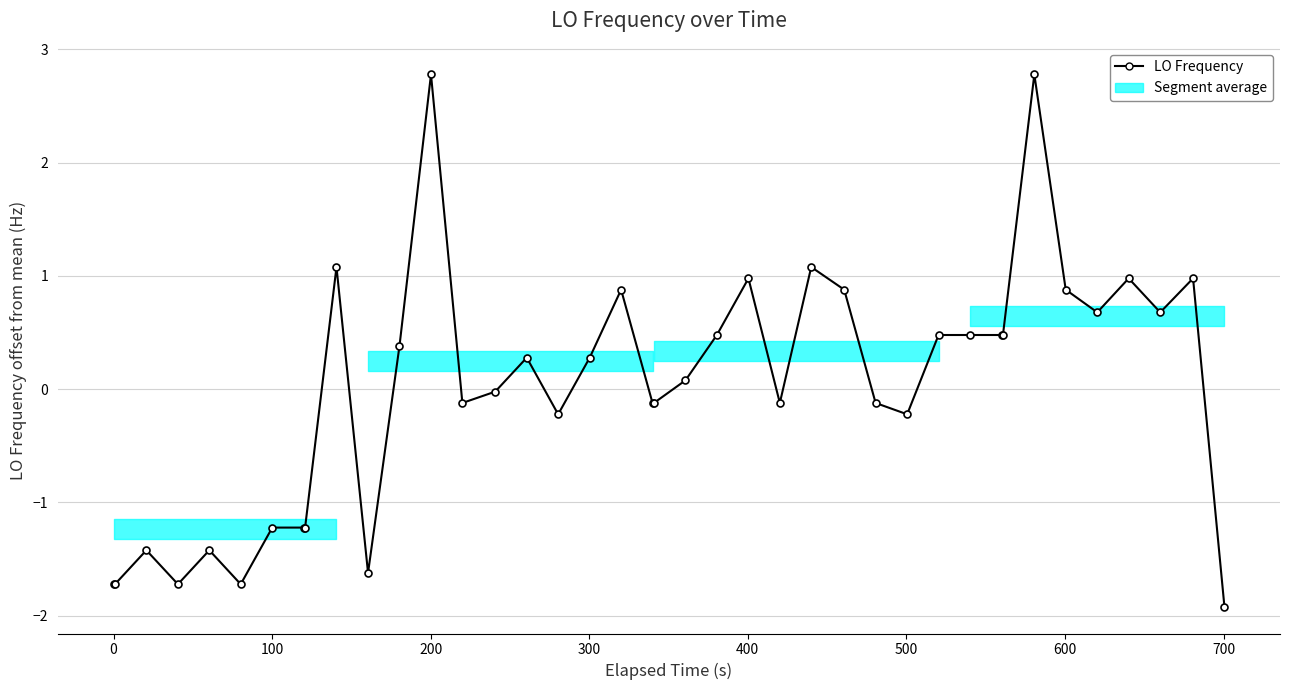

What is the difference between the maximum and minimum values?

4.7